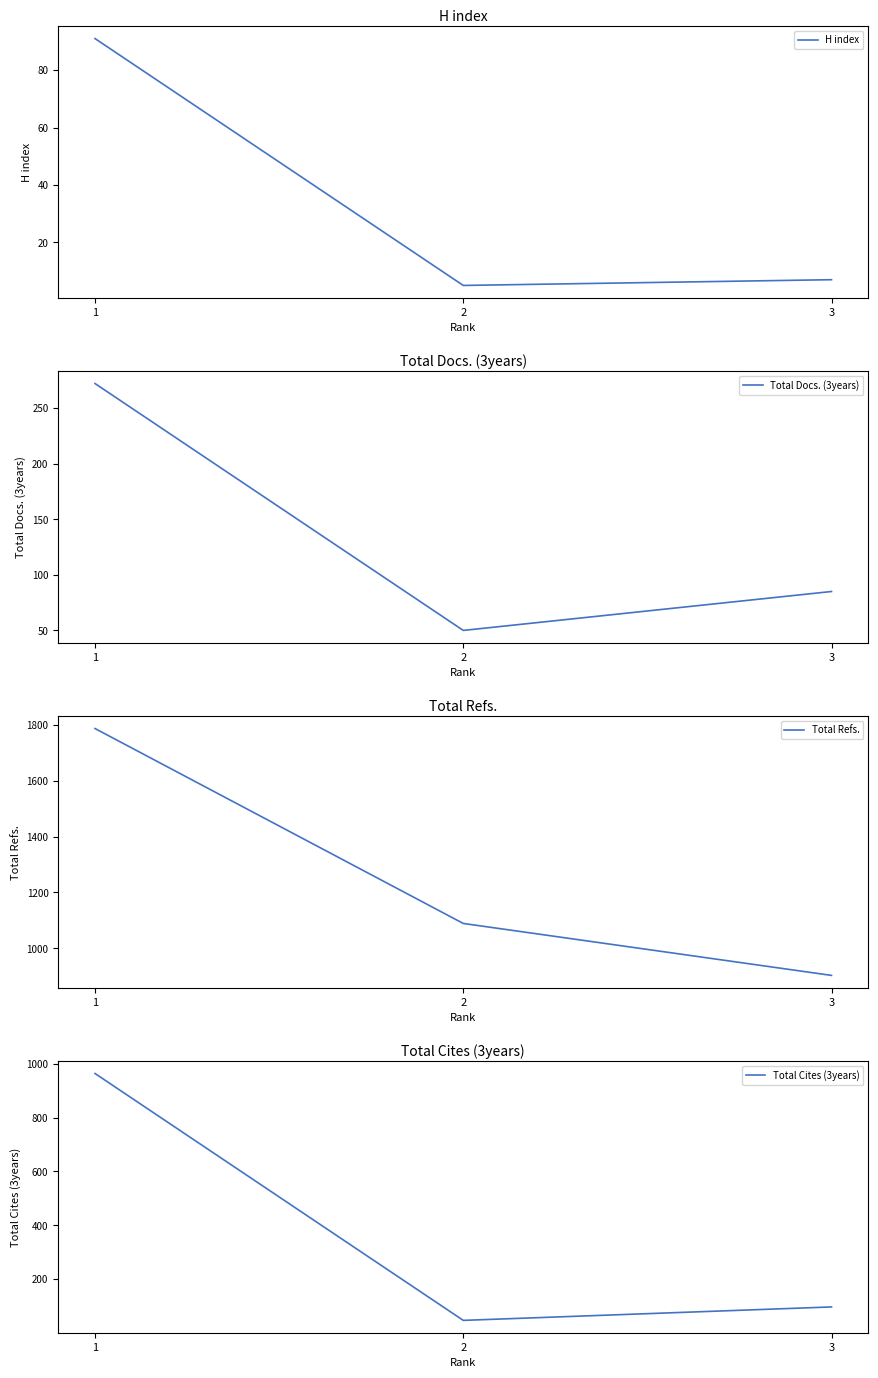

Where is Total Cites (3years) nearest to the value 505?

3